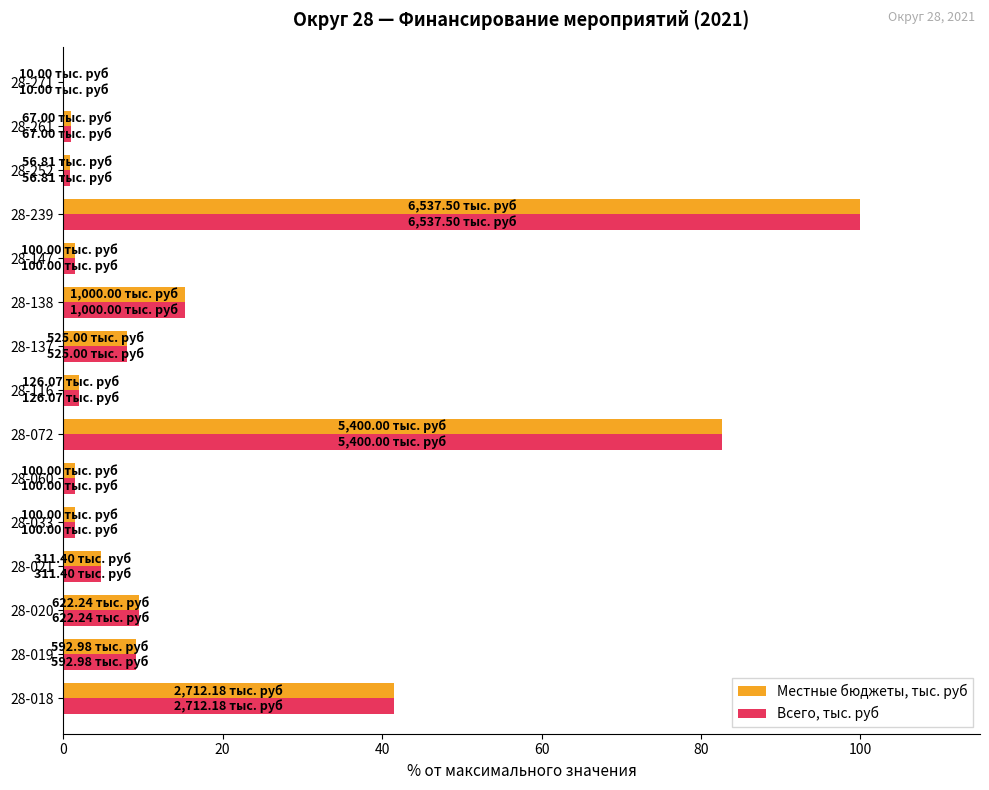

How many data points in Местные бюджеты, тыс. руб are above 4?

8